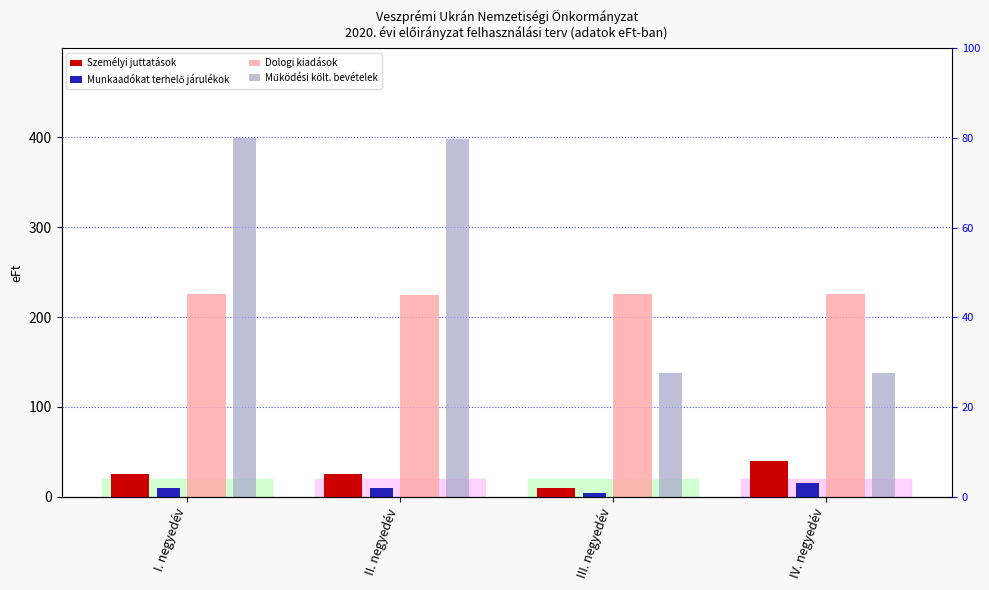

At how many categories does at least one series exceed 83?

4